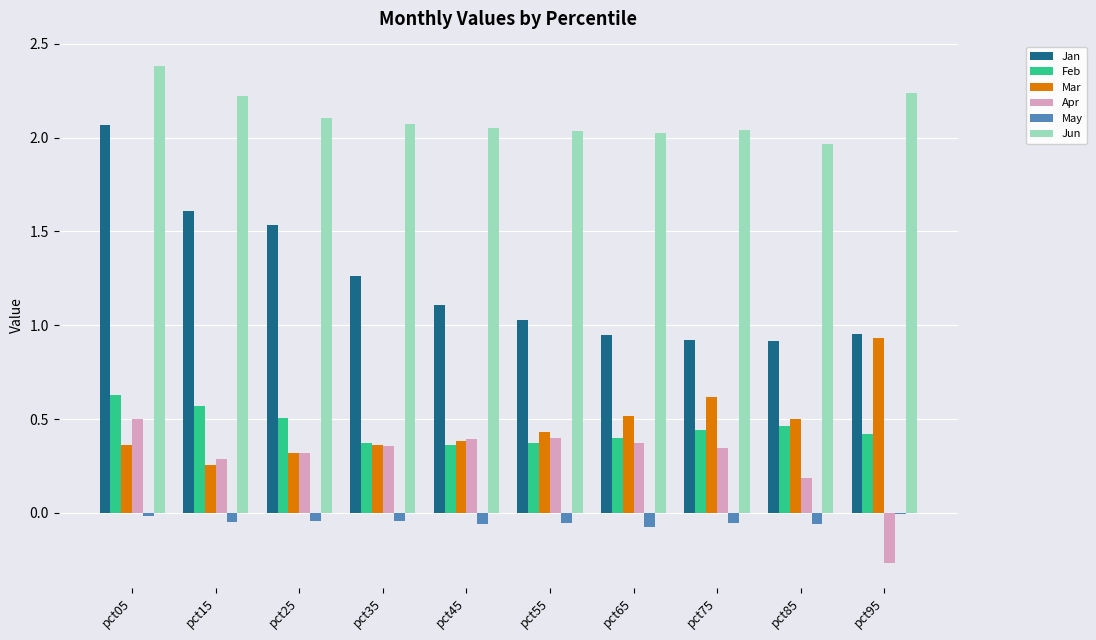

Which category has the highest value across all series?

pct05